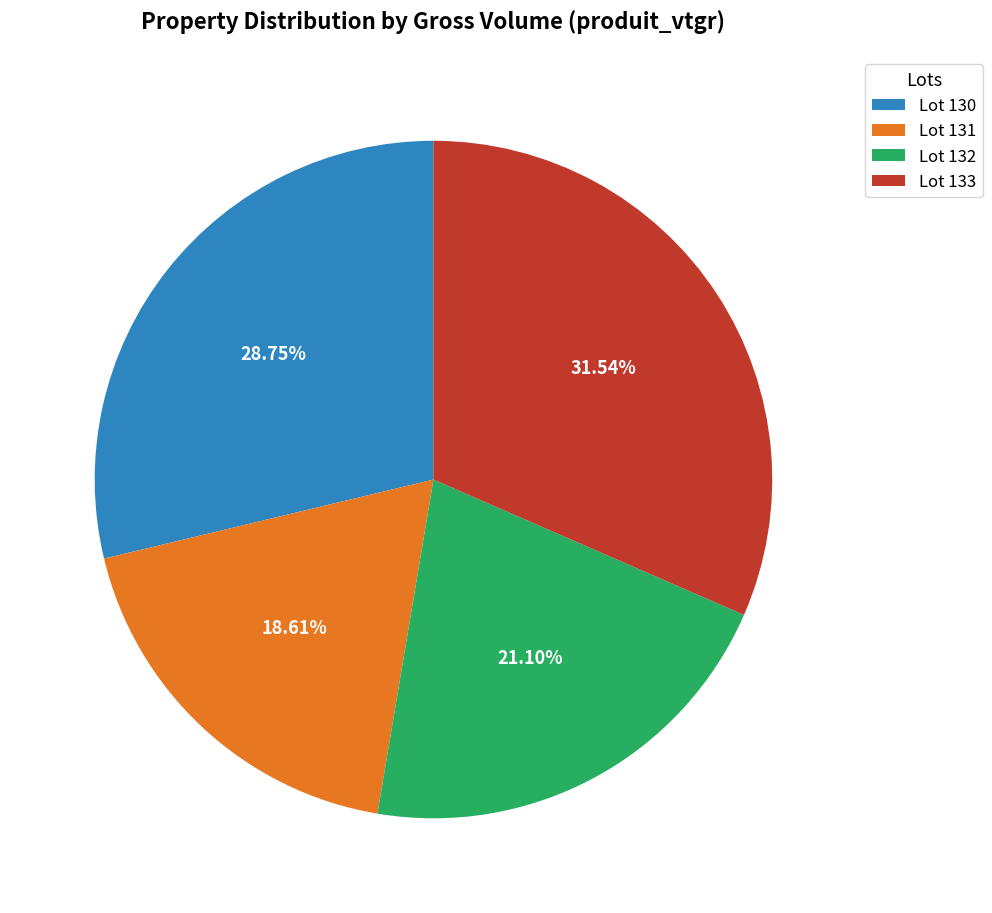

Rank the categories by value from lowest to highest.

Lot 131, Lot 132, Lot 130, Lot 133